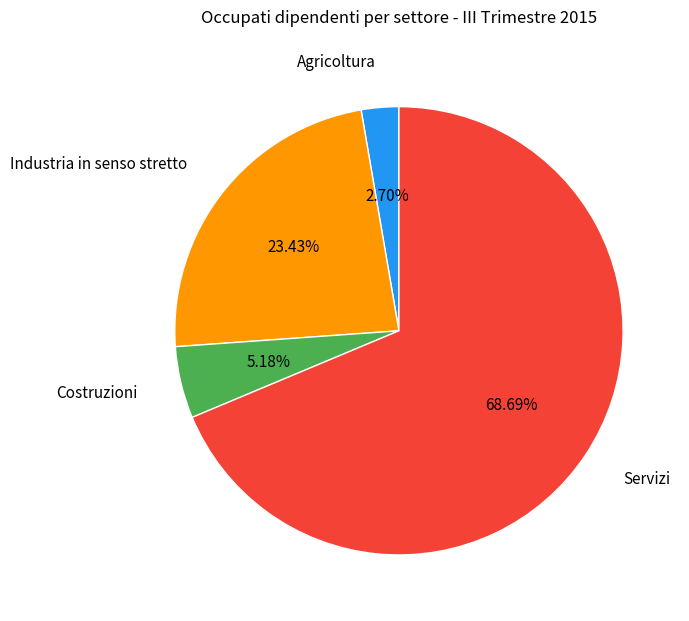

Is there any slice that represents more than half of the pie?

Yes